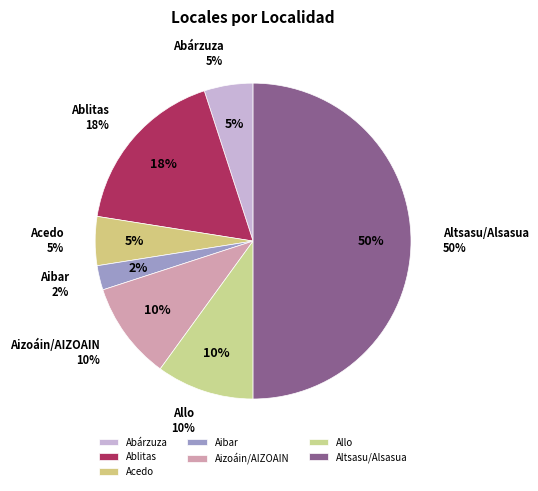

To the nearest percent, what is the combined percentage of Altsasu/Alsasua and Aibar?

52%